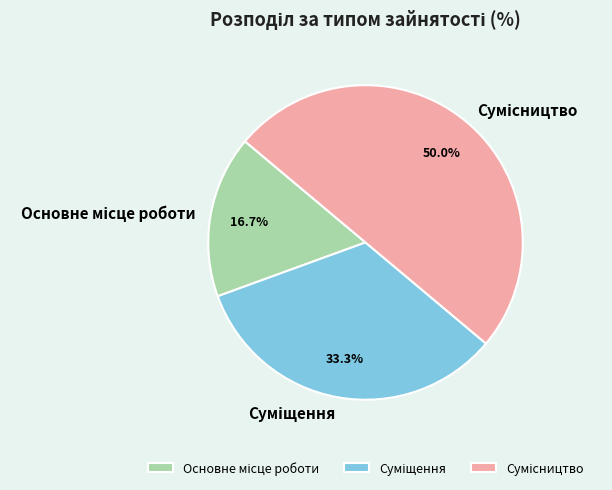

To the nearest percent, what portion does Сумісництво represent?

50%